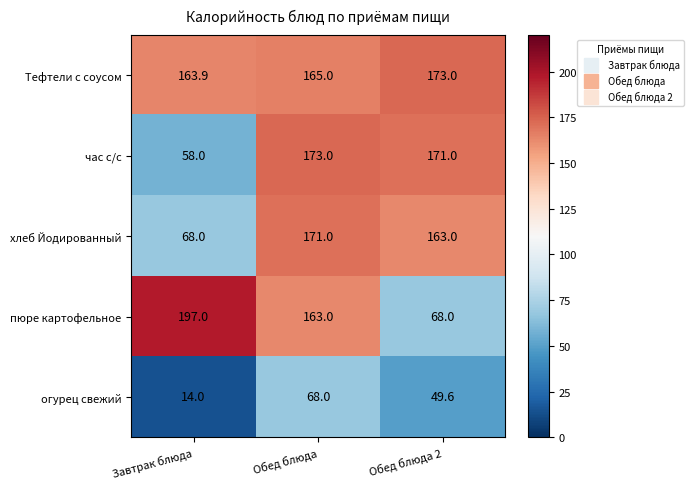

What is the maximum value shown in the chart?

197.0